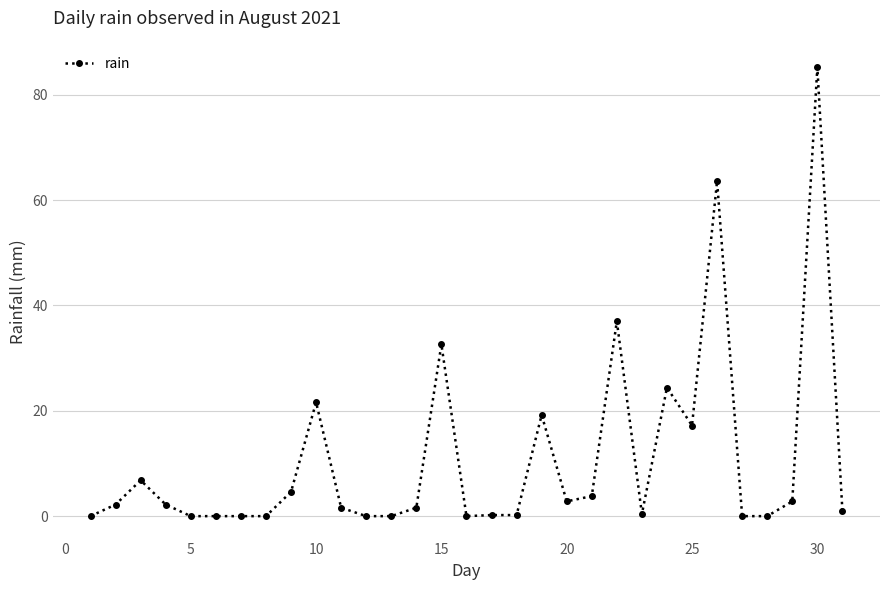

True or false: there are more than 2 points higher than both neighbors.

True